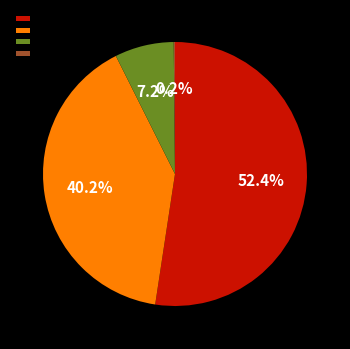

Combined, what portion of the pie is ETE25G8.80-9.60 and ETE25G10.00-11.00?

47.4%